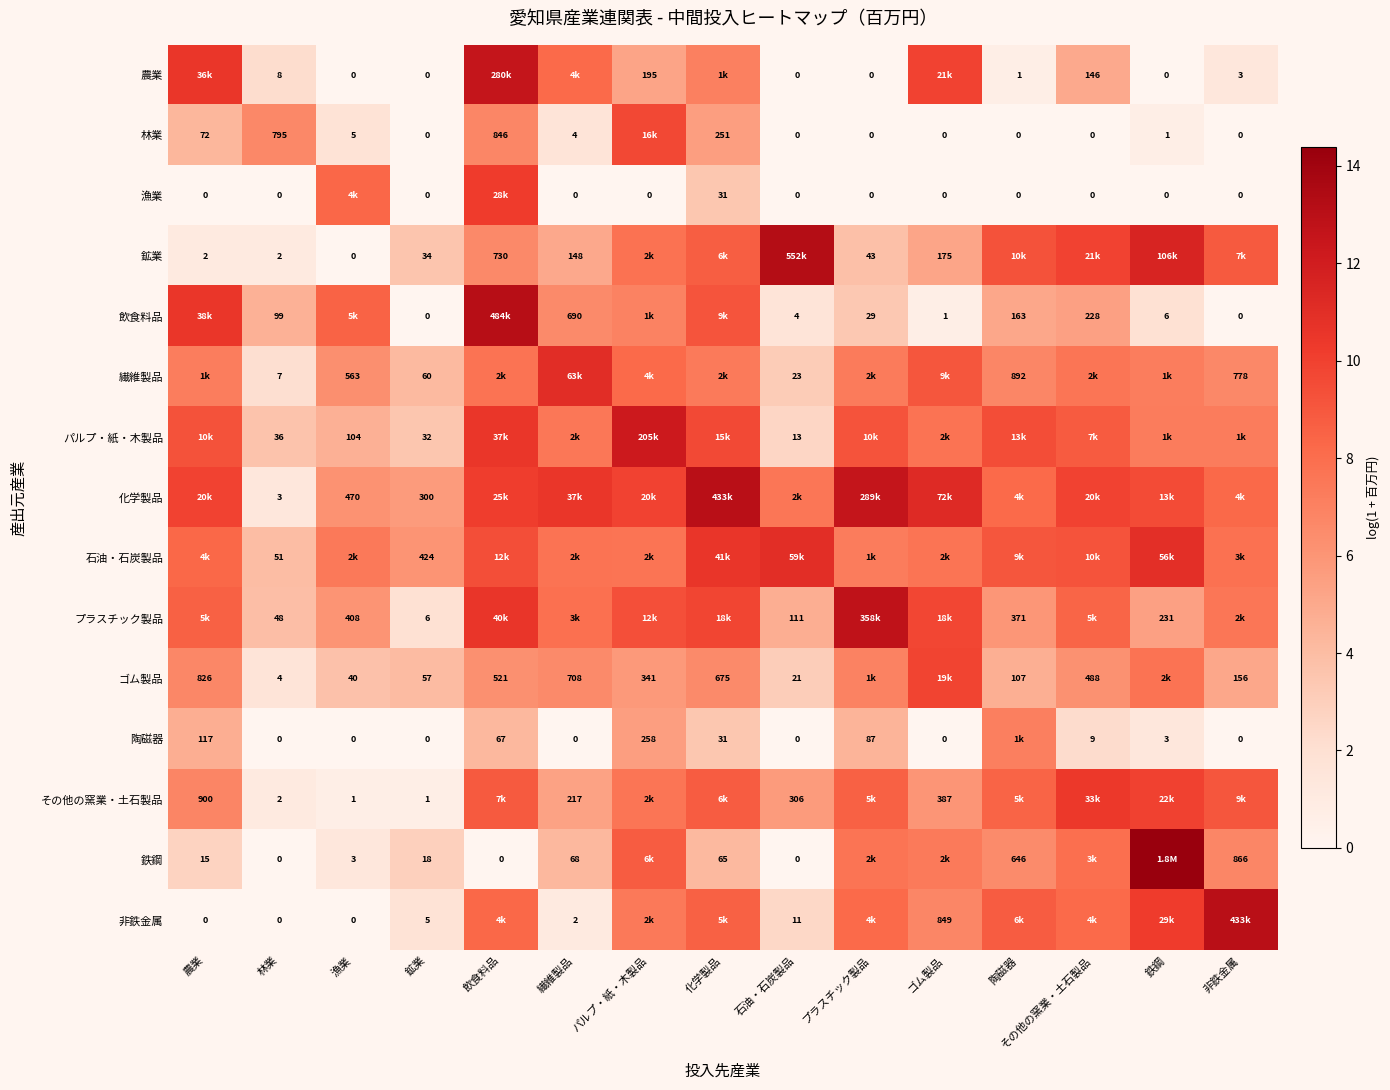

Is the value of 農業 at パルプ・紙・木製品 greater than the value of 陶磁器 at 非鉄金属?

Yes